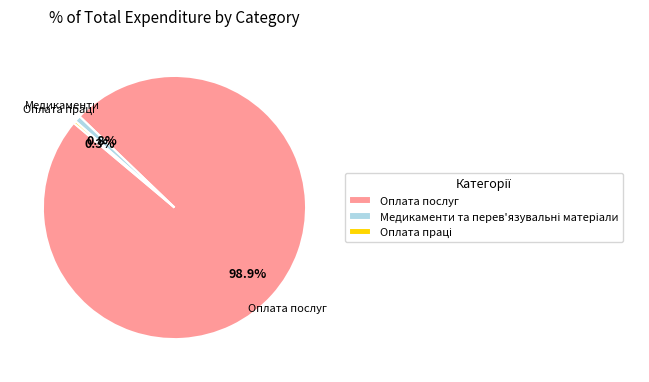

To the nearest percent, what is the average slice percentage?

33%